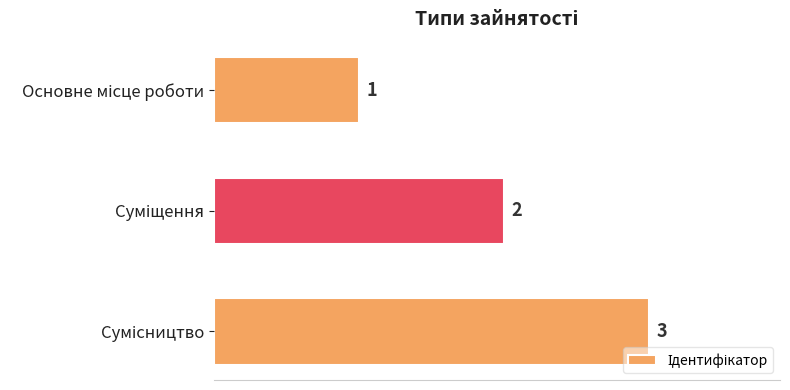

Are the bars grouped side by side (vs. stacked)?

No